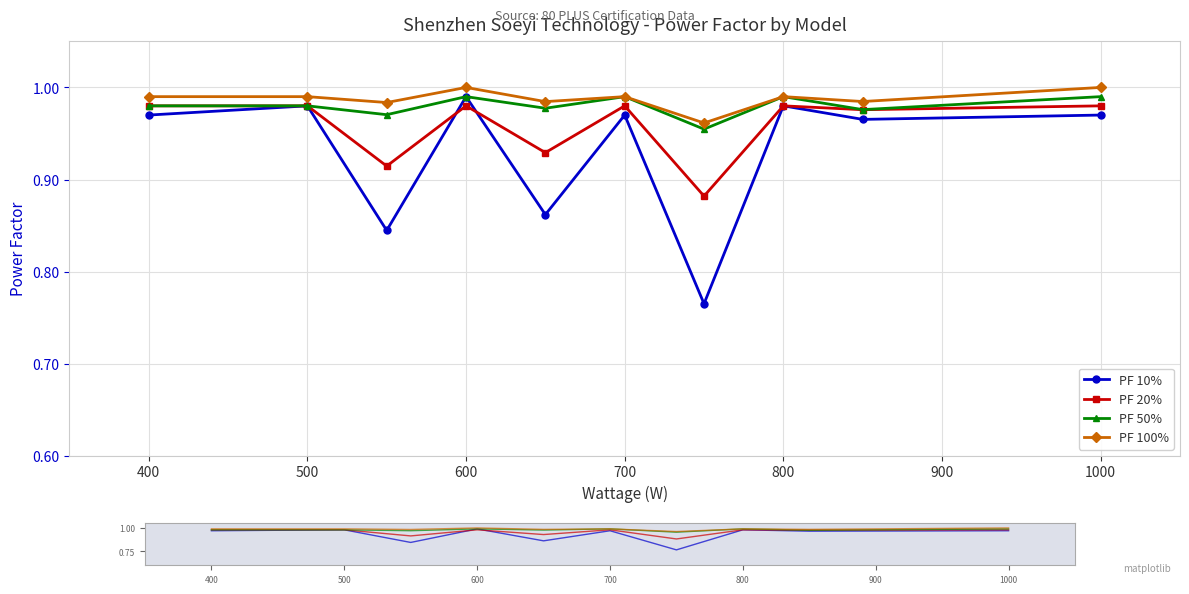

In PF 100%, how many points are lower than both neighbors (excluding endpoints)?

4